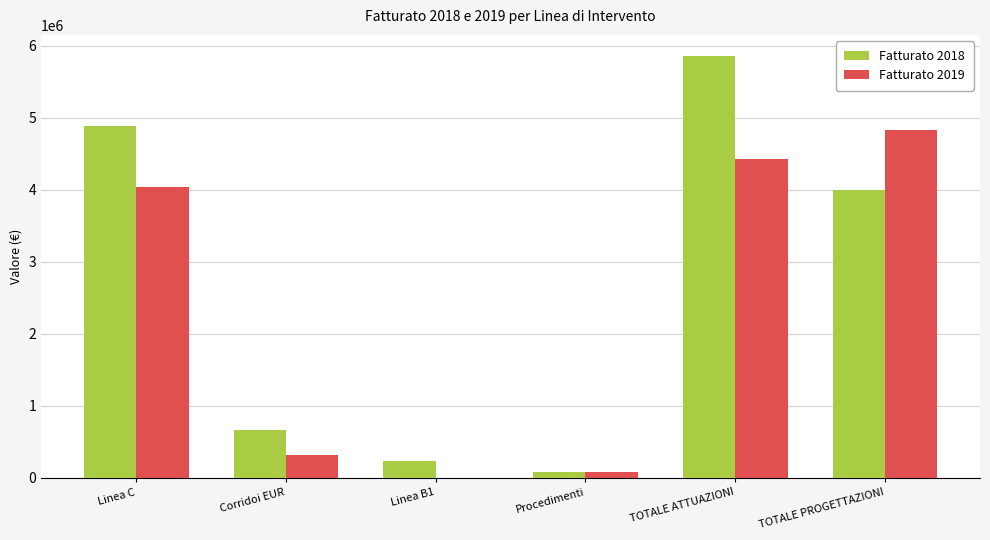

Which series has the largest range (max minus min)?

Fatturato 2018